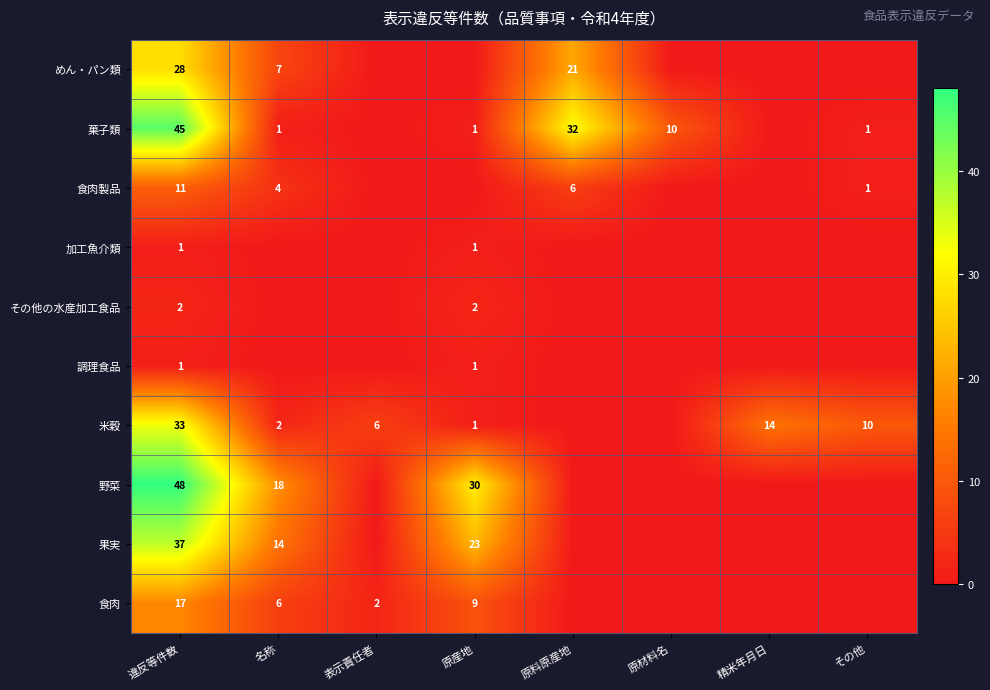

What is the sum of the 米穀 values at 名称 and 原産地?

3